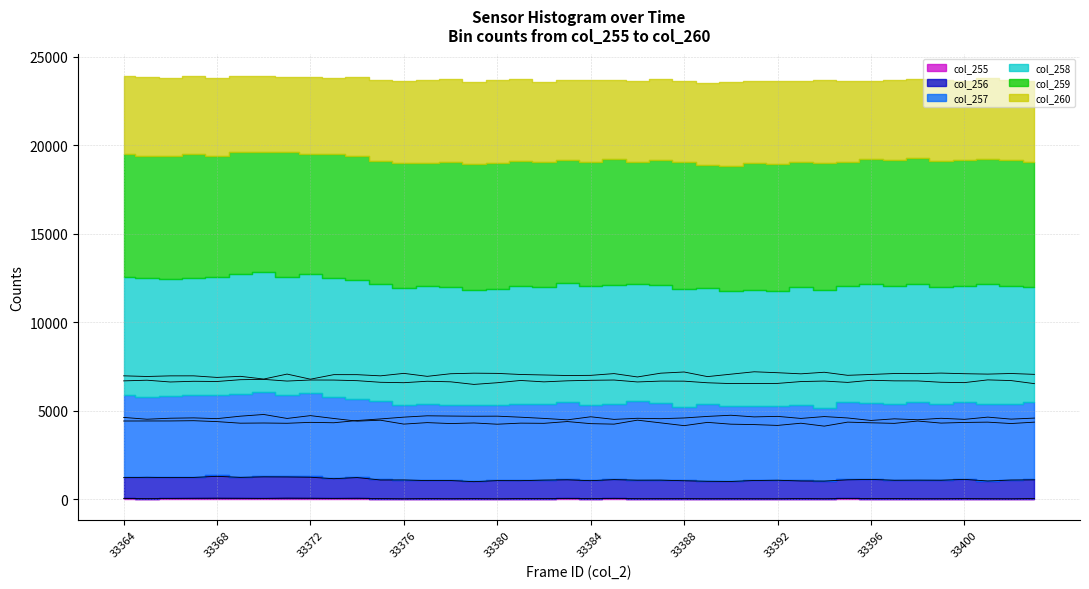

What is the difference between the col_257 values at 33369 and 33377?

364